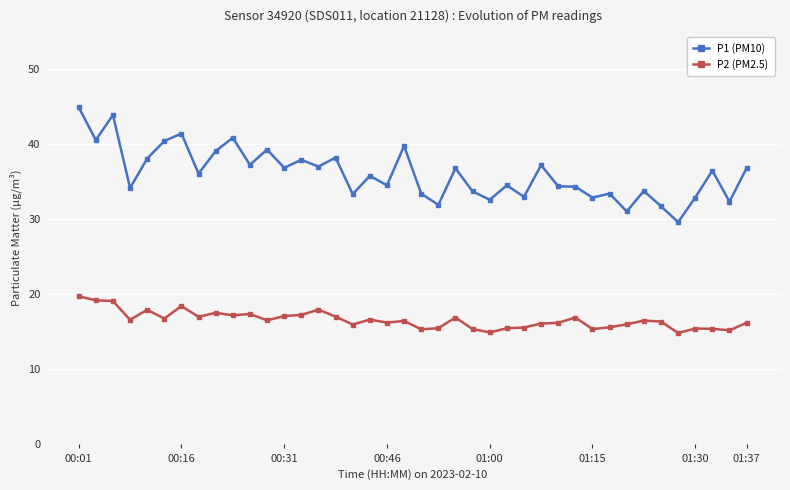

List the series in order of their peak value, lowest first.

P2 (PM2.5), P1 (PM10)